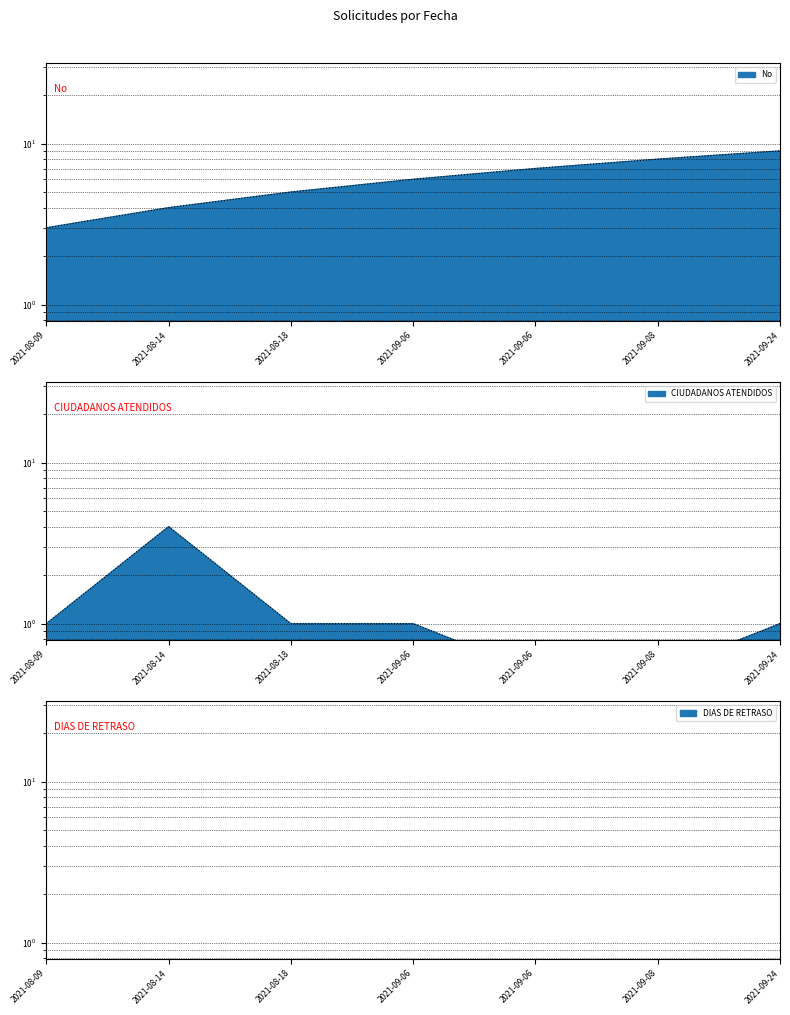

How many lines are shown in the chart?

2